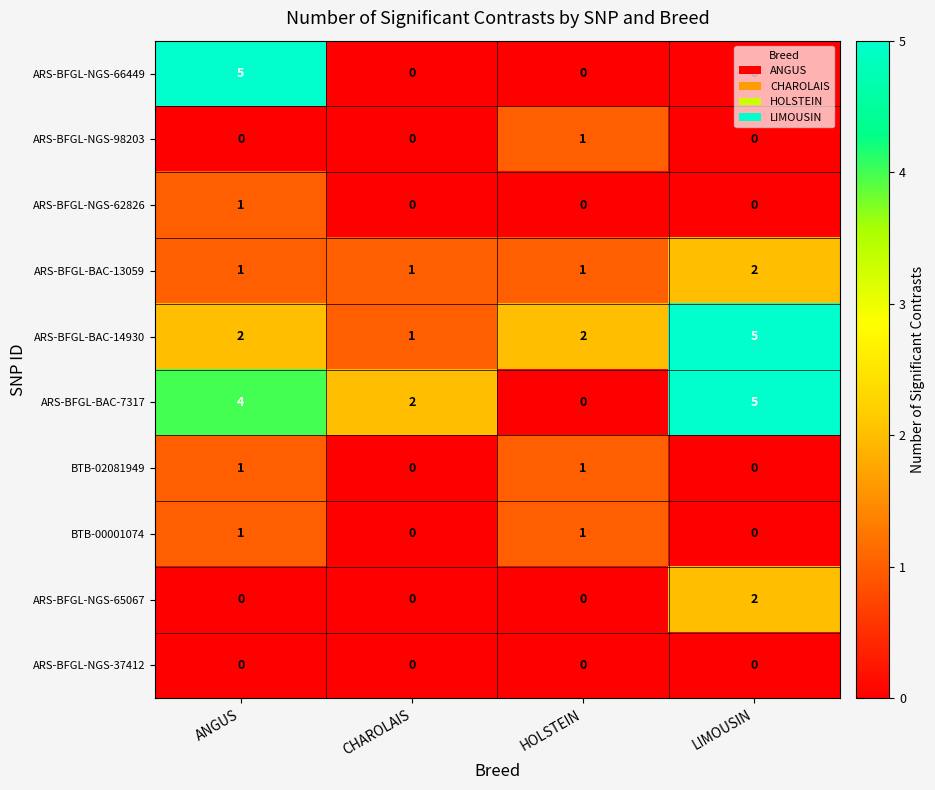

How many ARS-BFGL-BAC-14930 values are between 2 and 5?

3